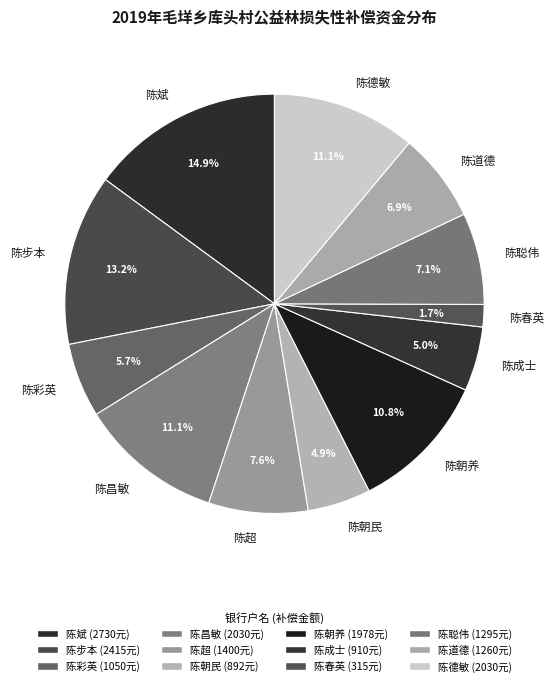

Do 陈昌敏 and 陈朝养 together represent more than half of the pie?

No